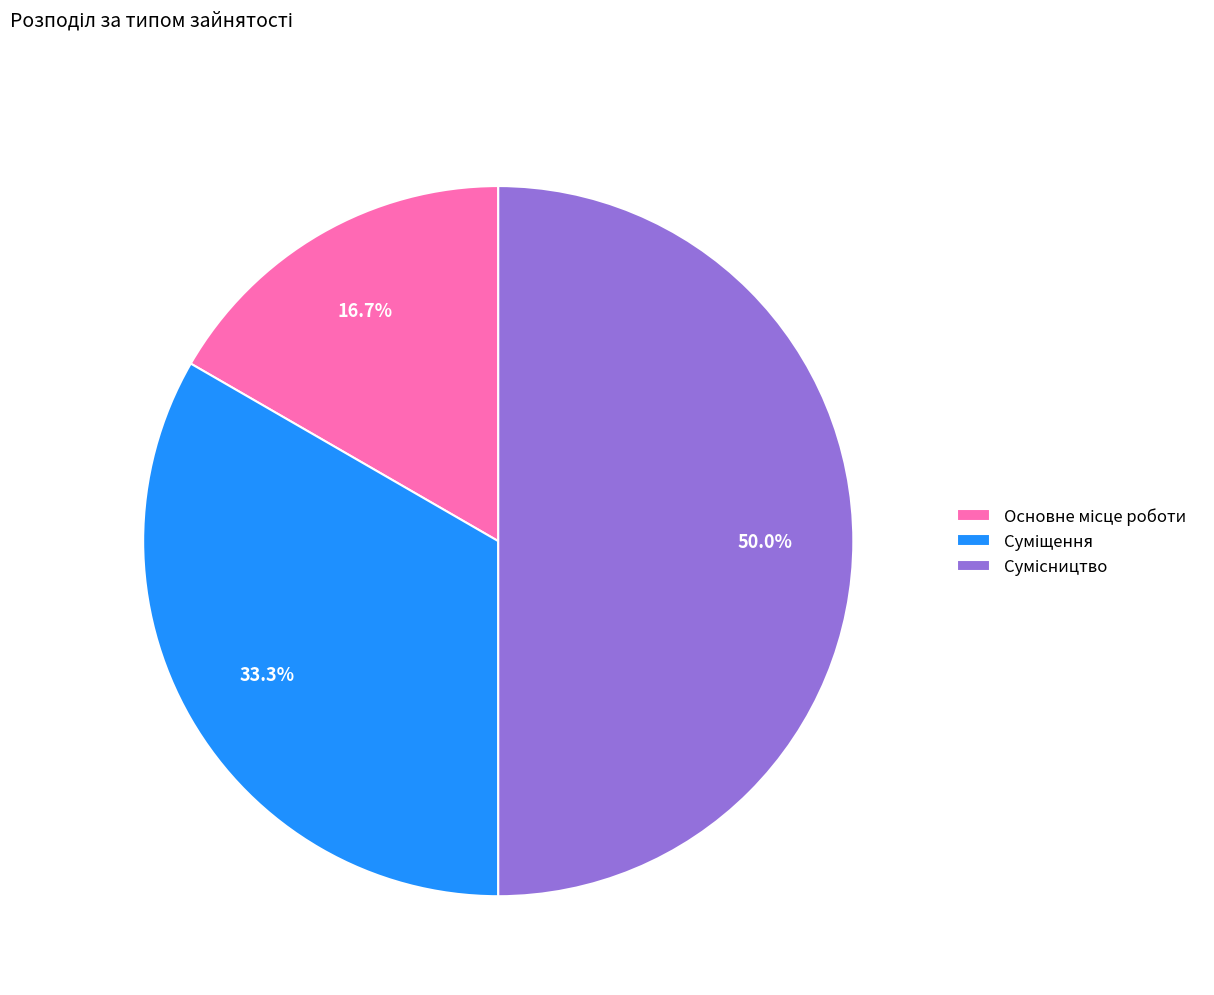

Count the number of slices in the pie.

3